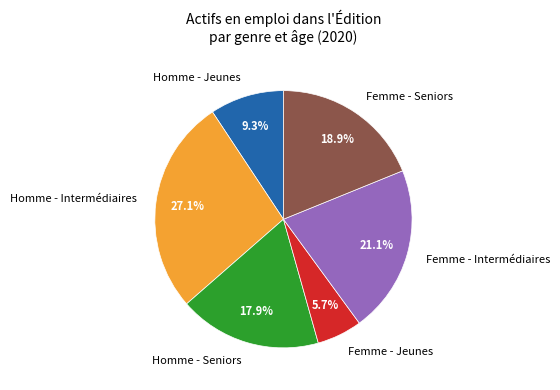

Is there a majority slice in this chart?

No